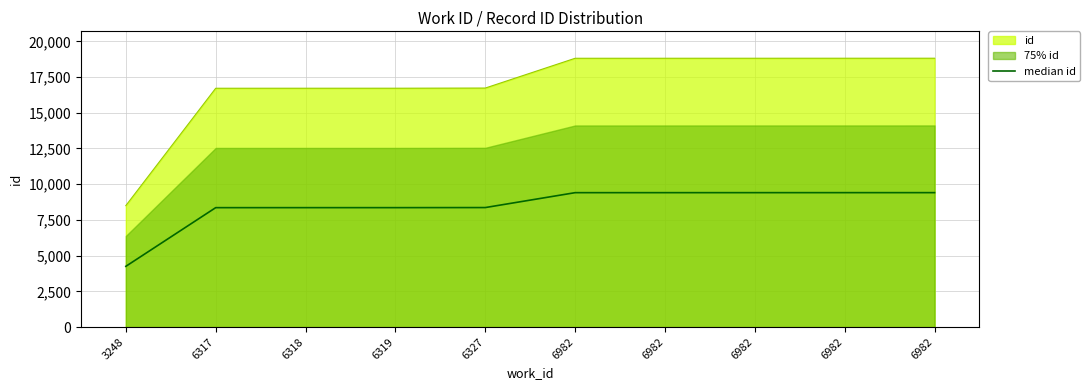

Reading right to left, transcribe all the data shown in this chart.

9408.5	9408.0	9407.5	9407.0	9406.5	8364.0	8358.5	8358.0	8357.5	4251.0